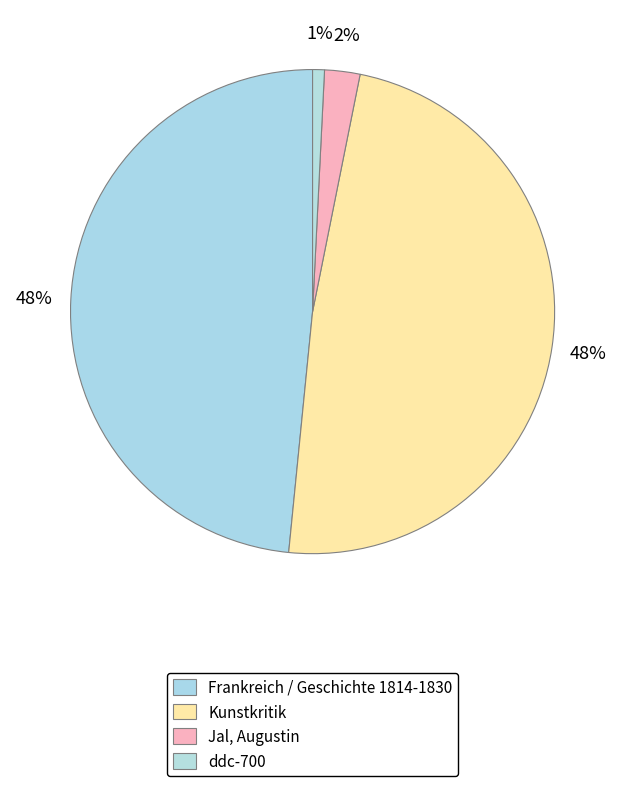

Does any single category account for the majority?

No